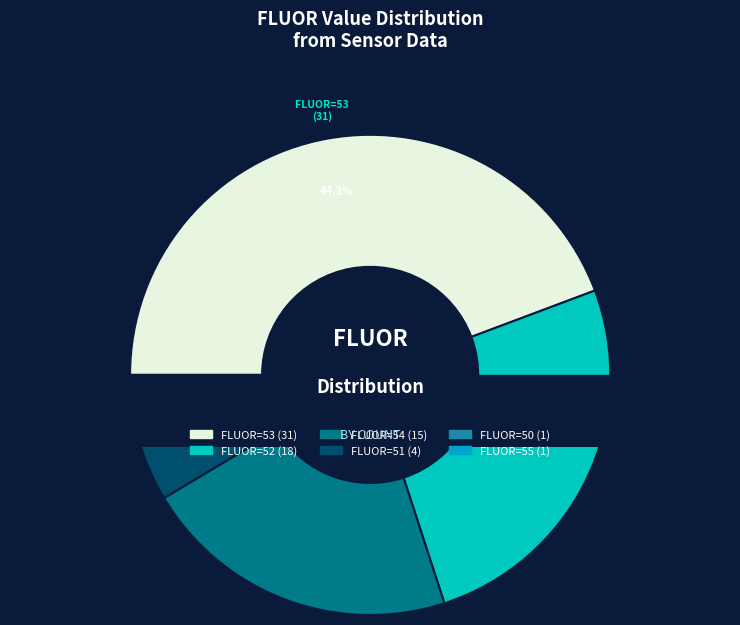

What is the smallest slice in the pie chart?

55